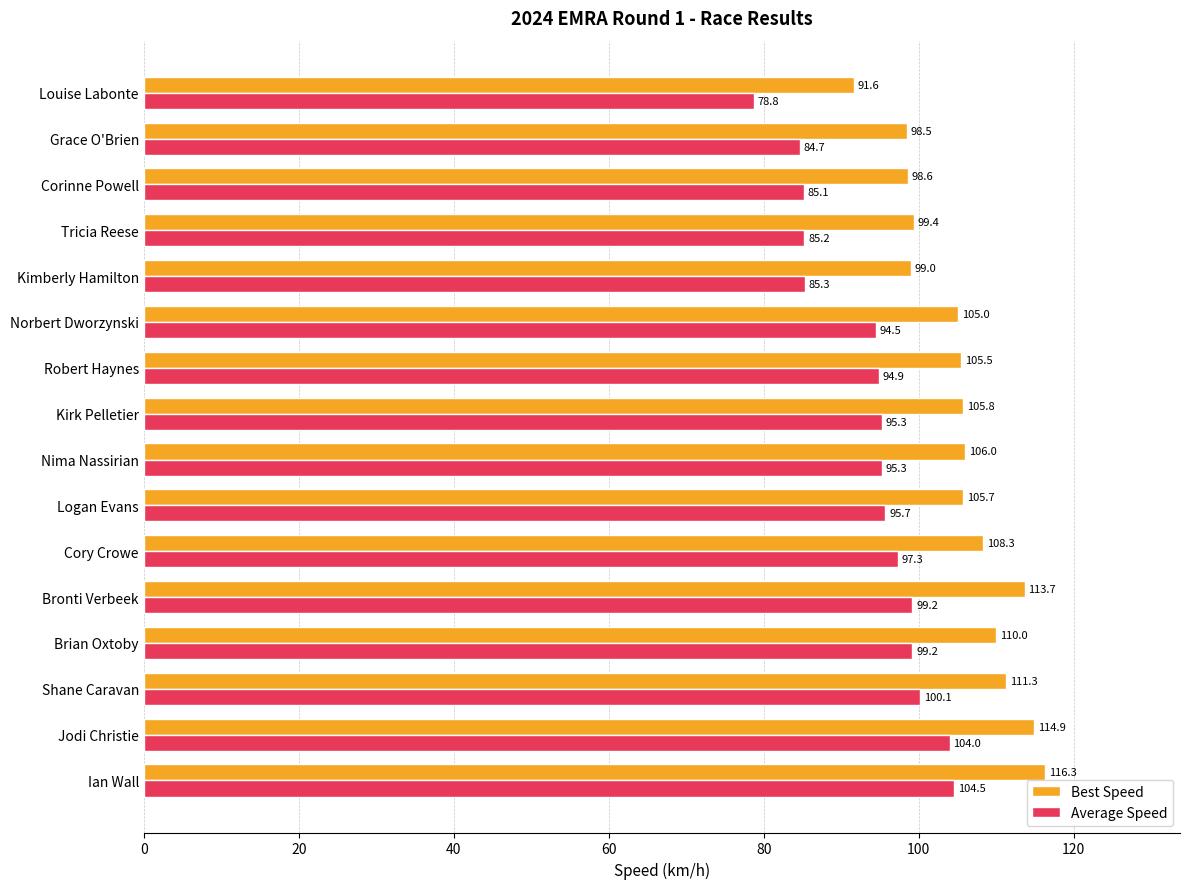

List the labels in order of Best Speed value, smallest first.

Louise Labonte, Grace O'Brien, Corinne Powell, Kimberly Hamilton, Tricia Reese, Norbert Dworzynski, Robert Haynes, Logan Evans, Kirk Pelletier, Nima Nassirian, Cory Crowe, Brian Oxtoby, Shane Caravan, Bronti Verbeek, Jodi Christie, Ian Wall